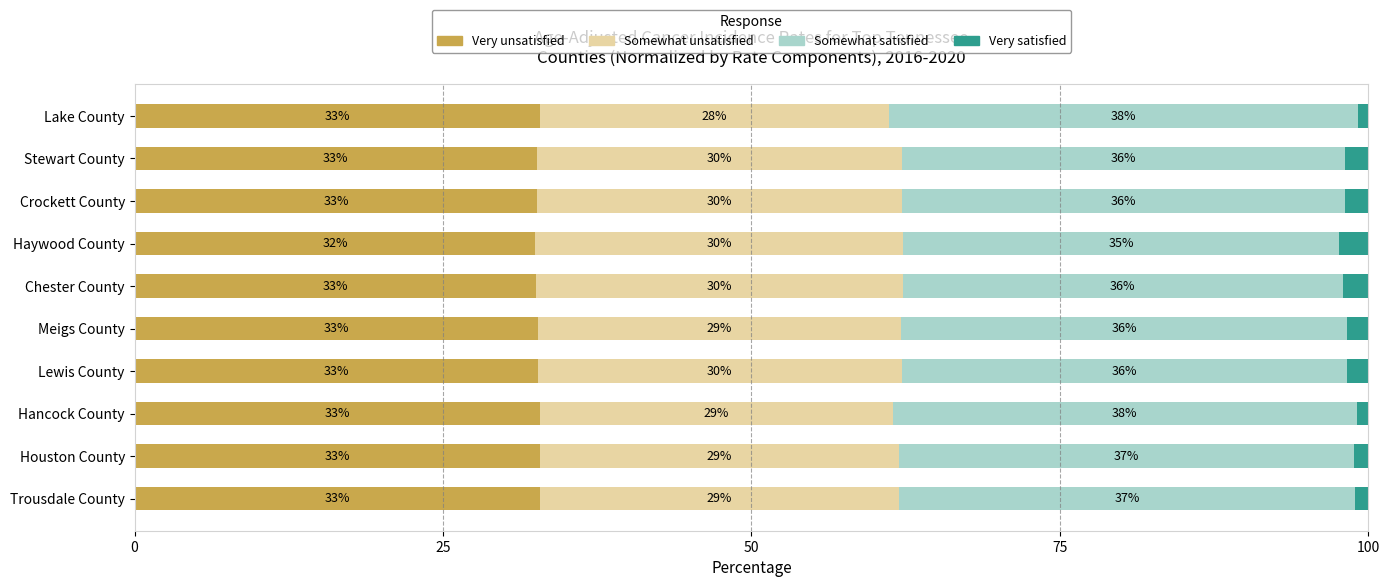

What is the total value across all series at Trousdale County?

100.0